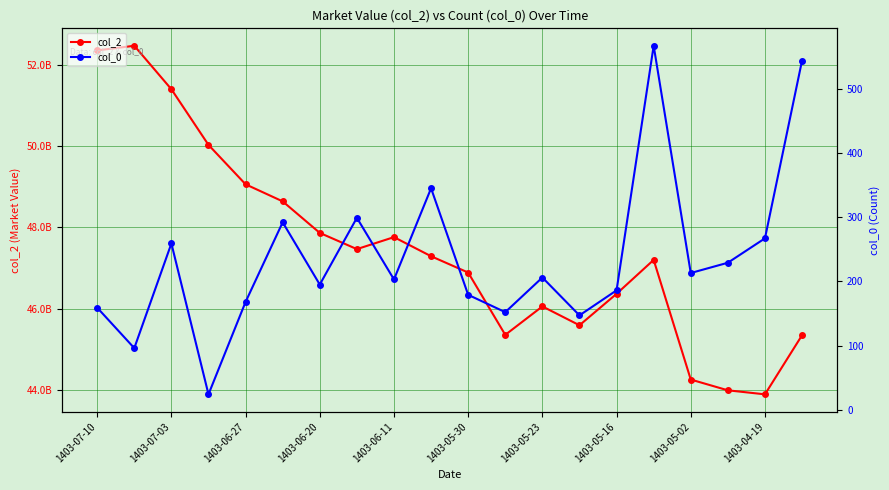

At how many categories does at least one series exceed 44269812398?

17